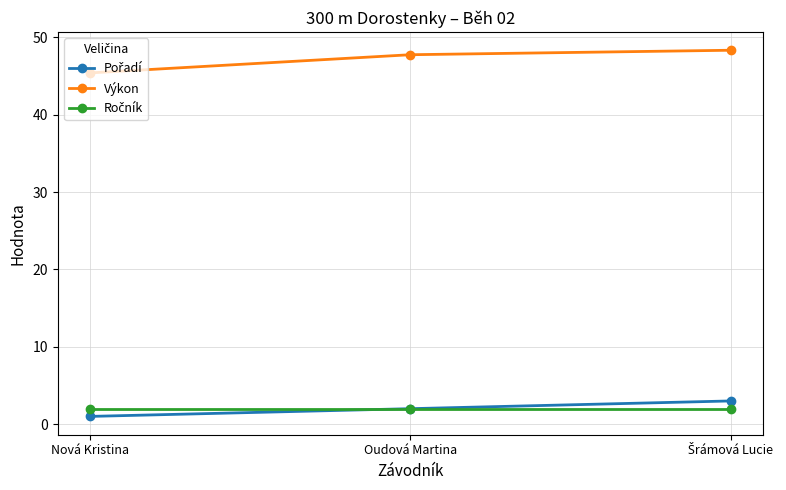

What is the label of the 1st point from the left?

Nová Kristina